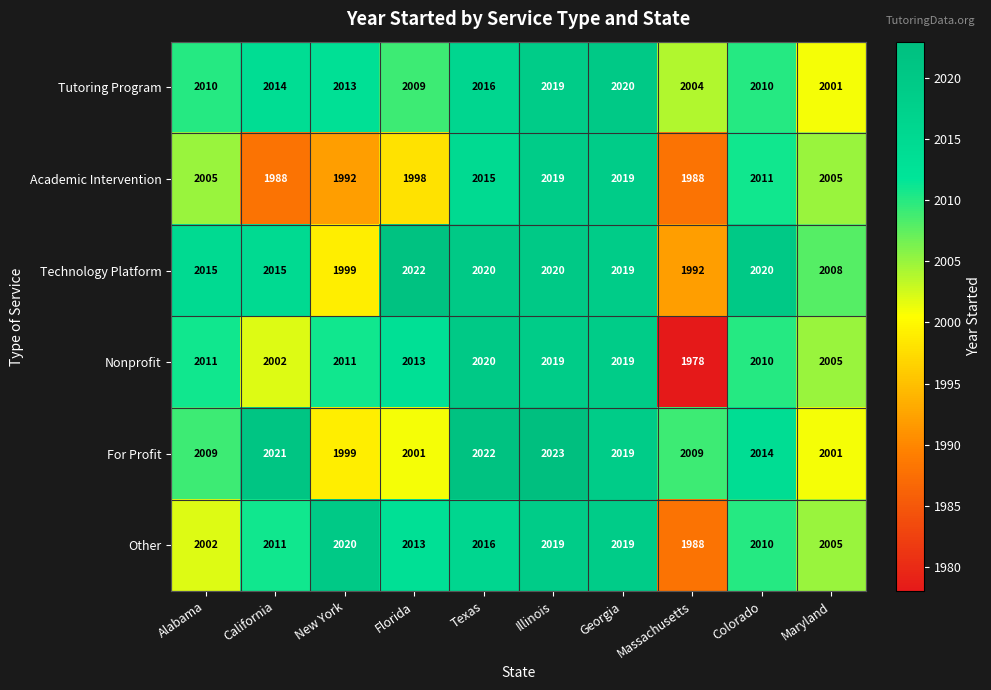

At which label is Nonprofit closest to 1999?

California